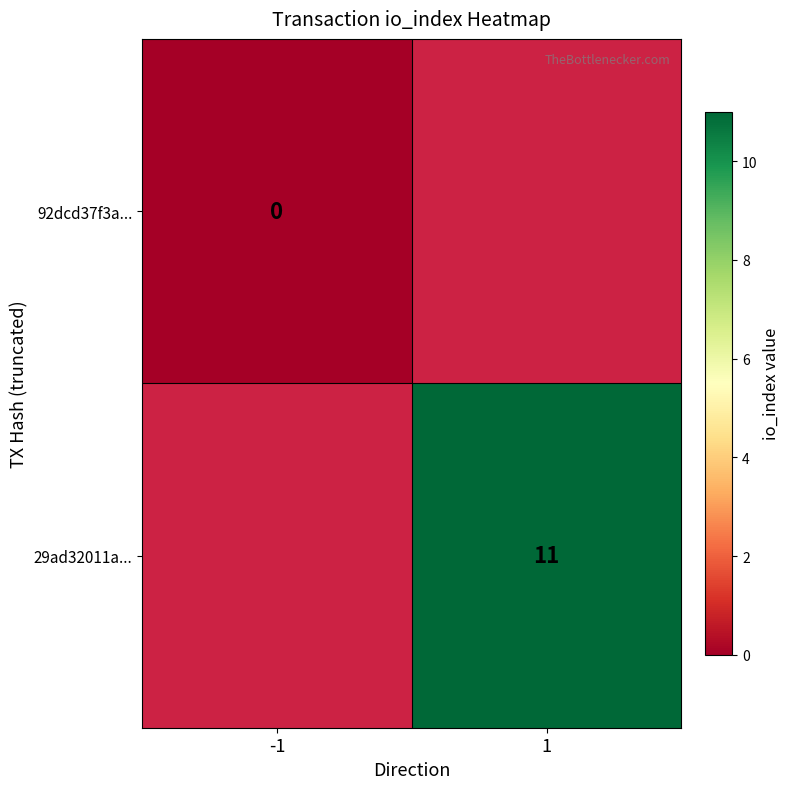

Count the number of categories in the chart.

2